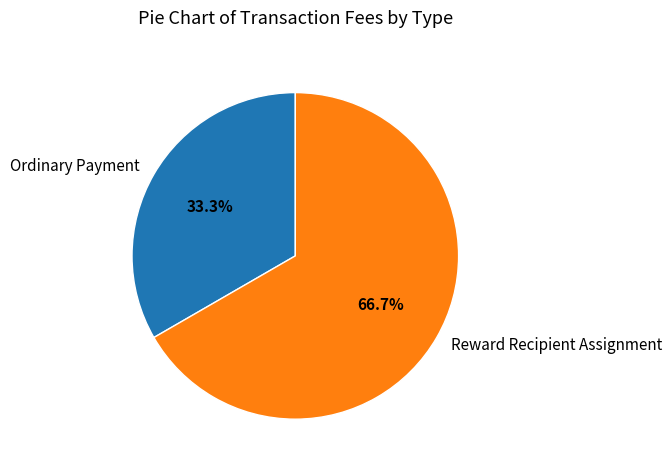

Combined, what portion of the pie is Ordinary Payment and Reward Recipient Assignment?

100.0%